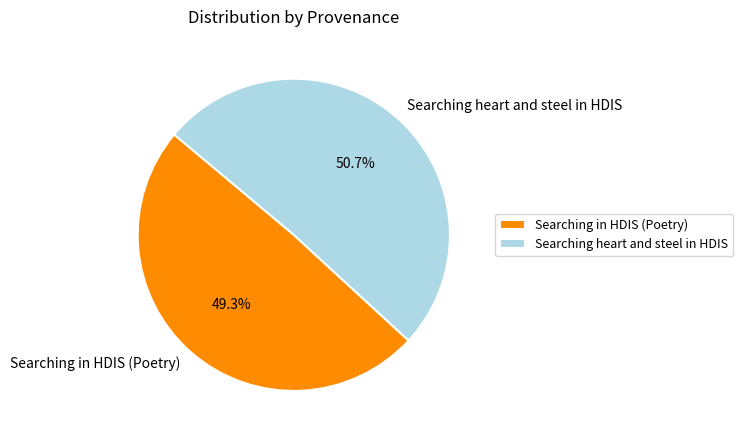

Is it true that Searching in HDIS (Poetry) is 38% of the pie?

False